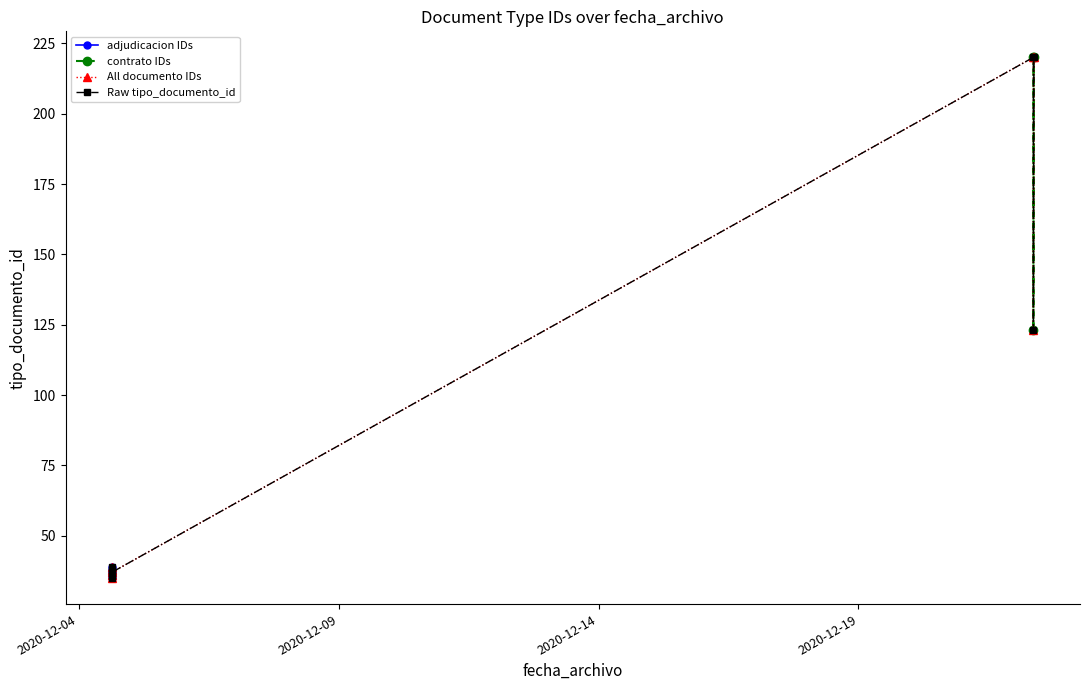

What is the sum of the values at 2020-12-04 15:16:24 and 2020-12-22 08:43:29?

258